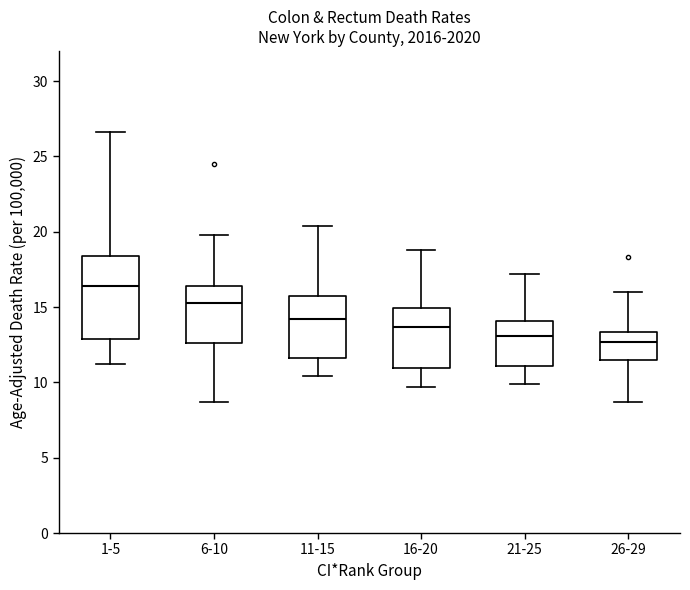

Reading left to right, read every box against the y-axis: the position of its median line, the range the box covers, and the ends of its whiskers. The values are not printed on the chart, so give them approximately, as read against the axis.

1-5: median 16.5, box 13.0 to 18.5, whiskers 11.0 to 26.5
6-10: median 15.5, box 12.5 to 16.5, whiskers 8.5 to 20.0
11-15: median 14.0, box 11.5 to 16.0, whiskers 10.5 to 20.5
16-20: median 13.5, box 11.0 to 15.0, whiskers 9.5 to 19.0
21-25: median 13.0, box 11.0 to 14.0, whiskers 10.0 to 17.0
26-29: median 12.5, box 11.5 to 13.5, whiskers 8.5 to 16.0